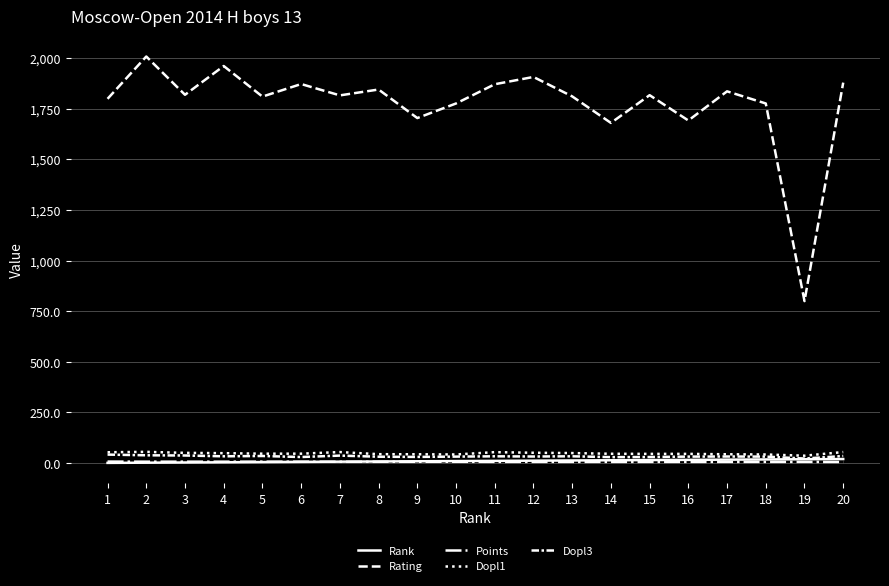

True or false: Rating and Dopl1 intersect in this chart.

False